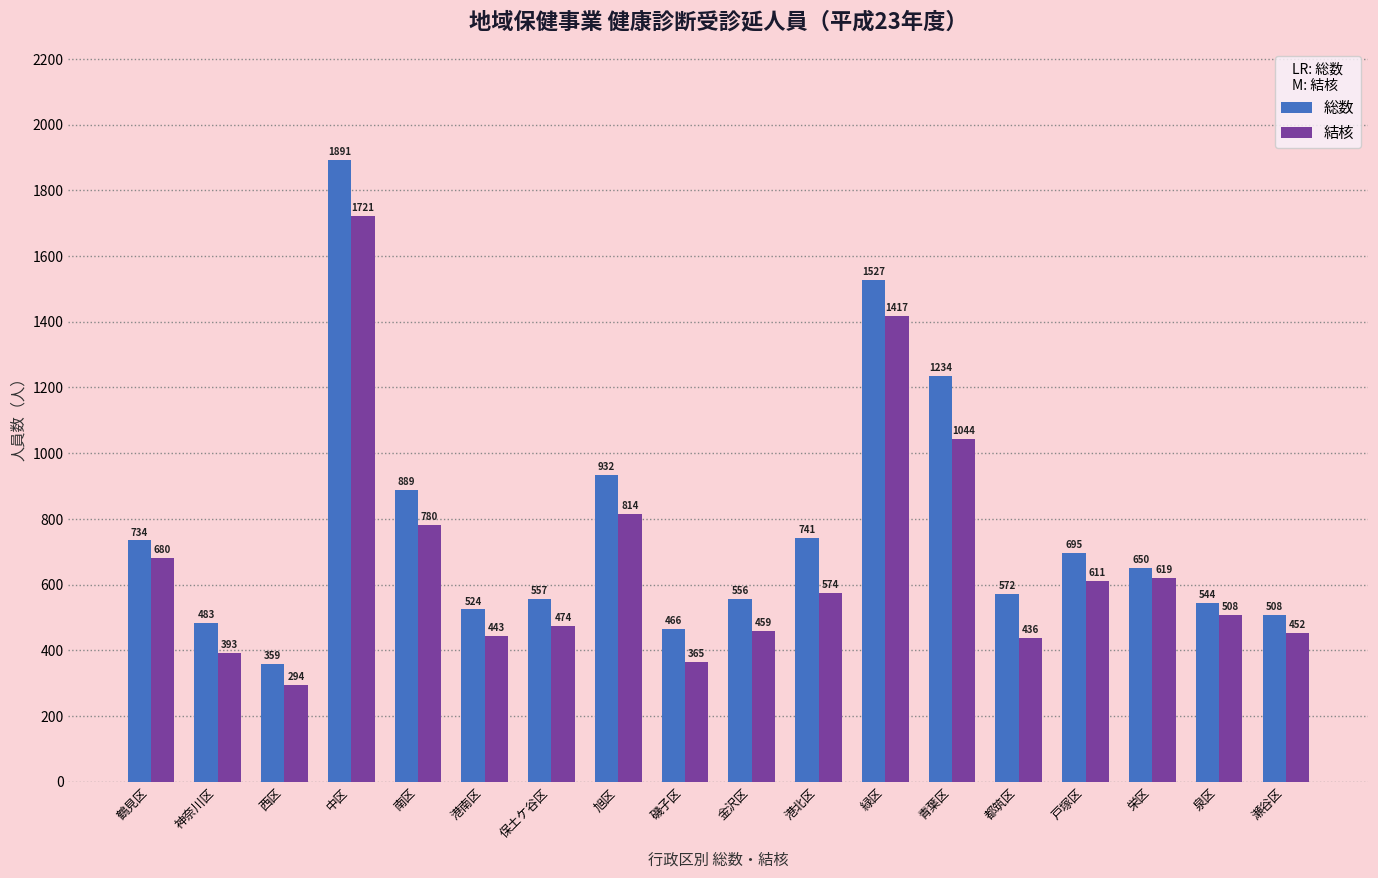

List the series in order of their overall mean, highest first.

総数, 結核